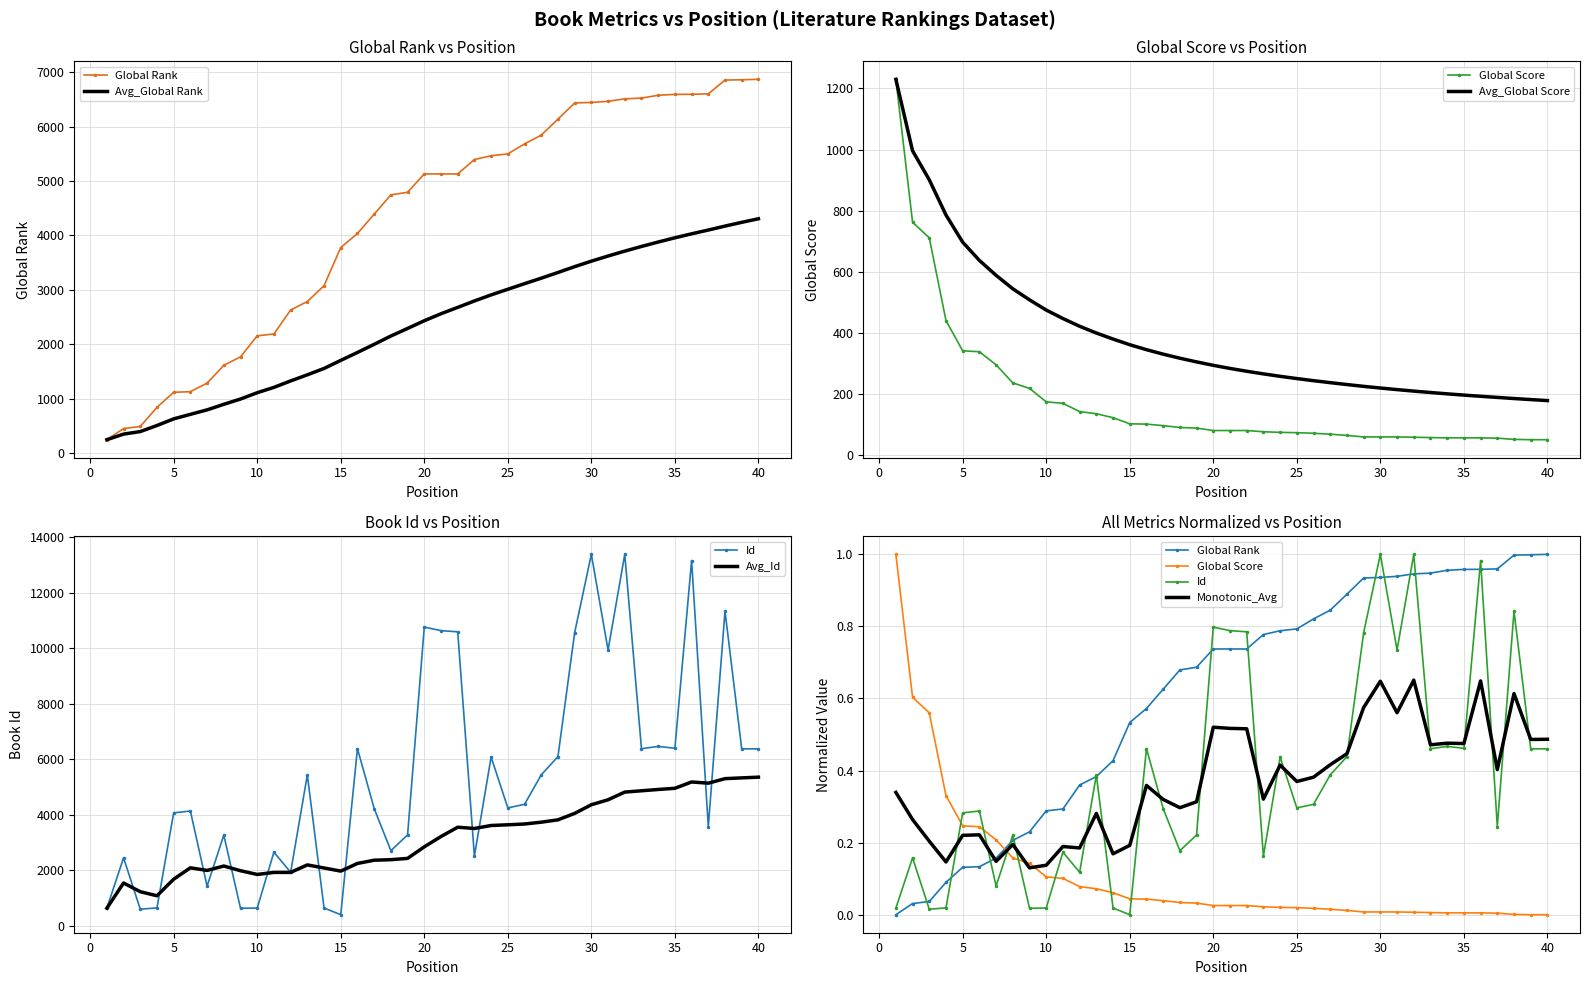

What is the difference between the Global Rank values at 30 and 40?

425